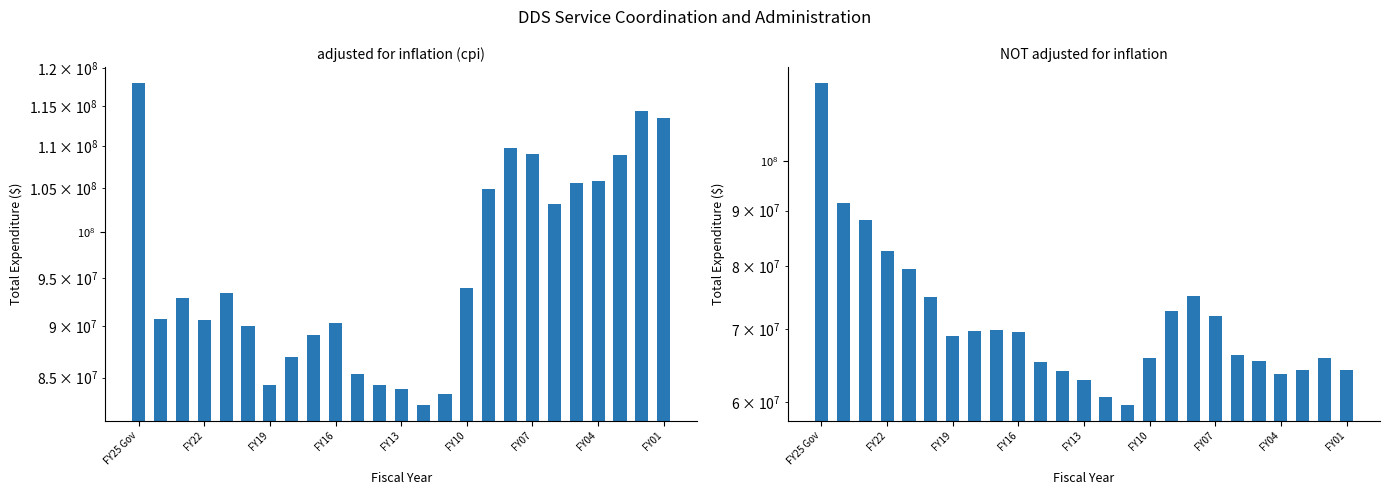

At how many categories does at least one series exceed 103676548?

9